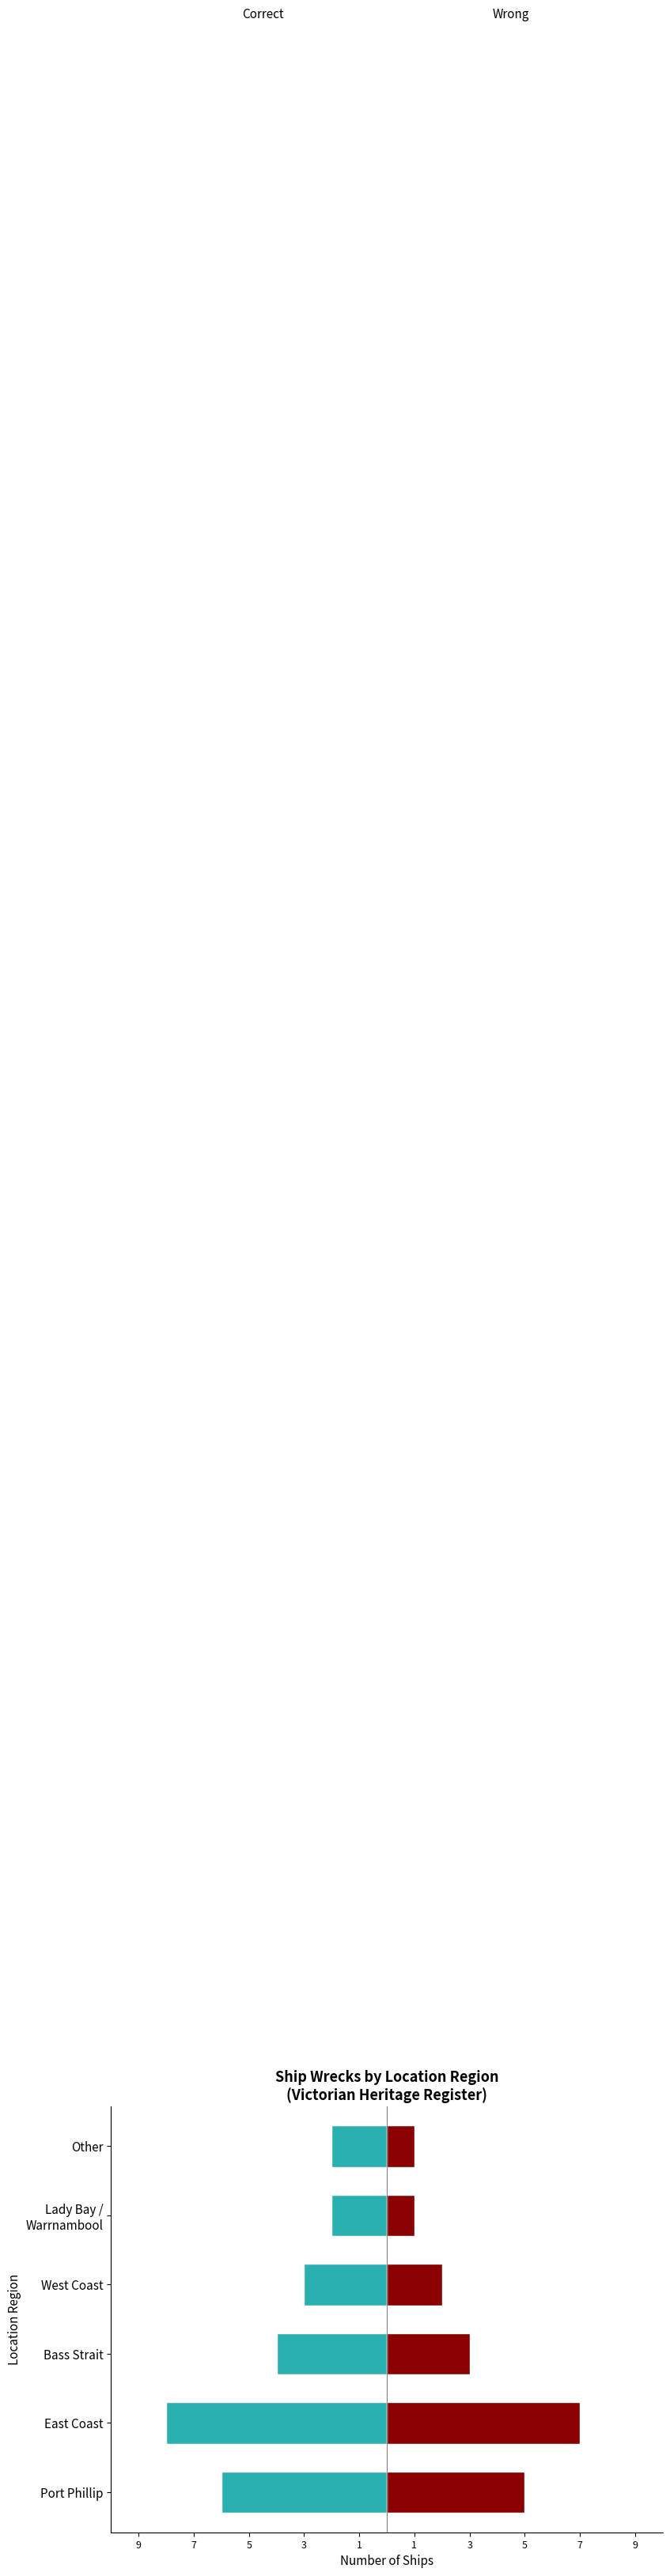

Which series has the widest spread of values?

Correct